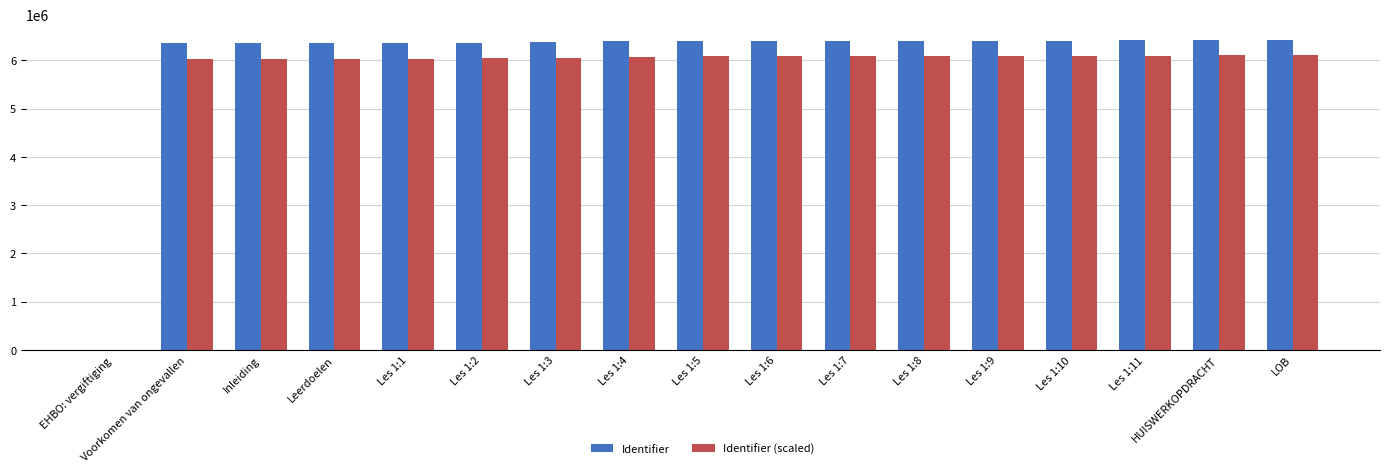

Is the value of Identifier (scaled) at EHBO: vergiftiging greater than the value of Identifier at Les 1:1?

No